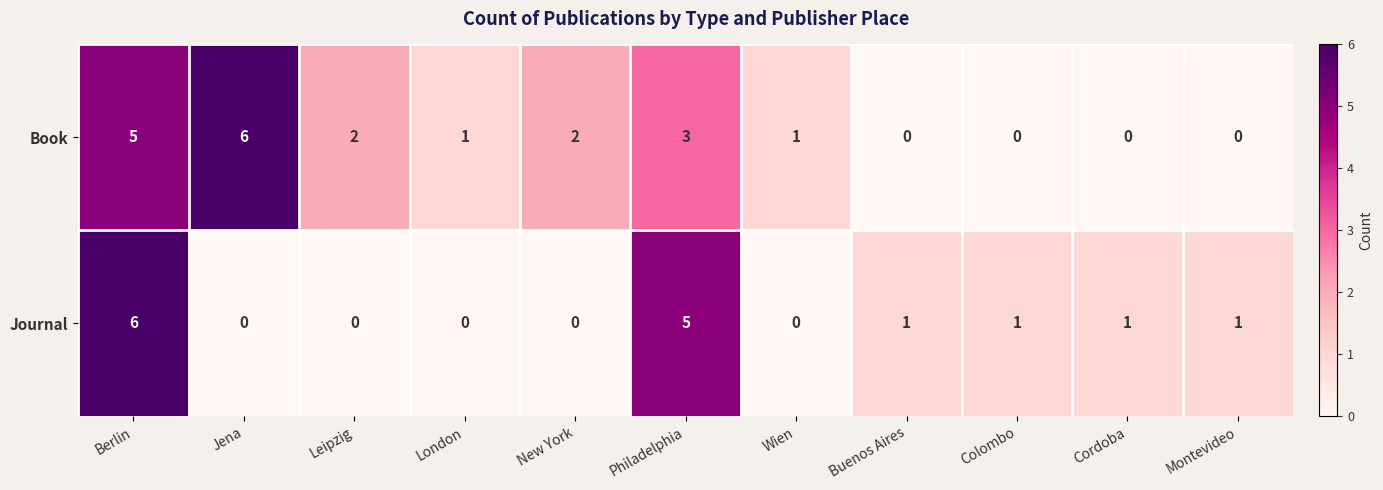

Reading left to right, extract all data points from this chart.

Book: 5	6	2	1	2	3	1	0	0	0	0
Journal: 6	0	0	0	0	5	0	1	1	1	1